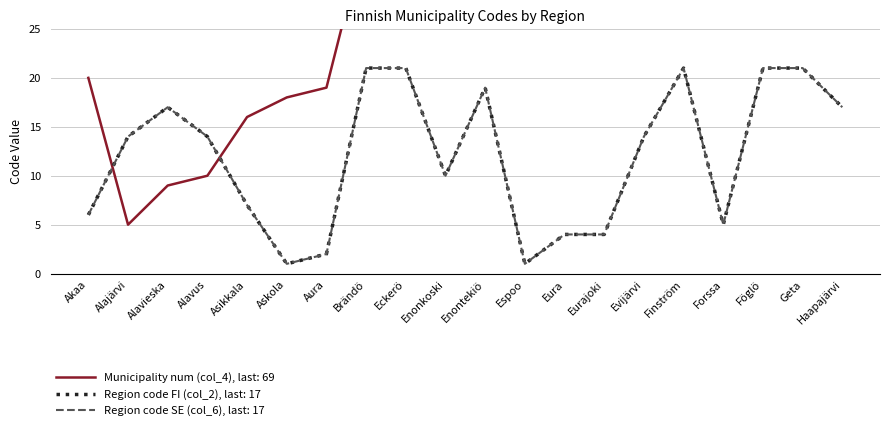

What is the smallest value displayed?

1